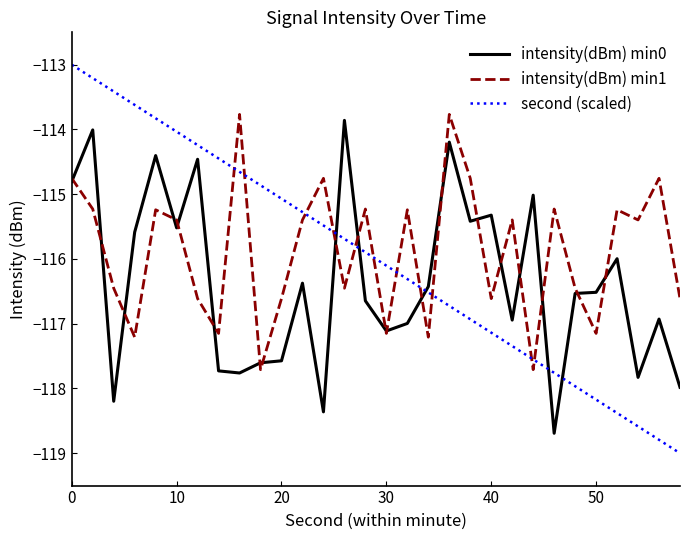

List the series in order of their peak value, lowest first.

intensity(dBm) min0, intensity(dBm) min1, second (scaled)